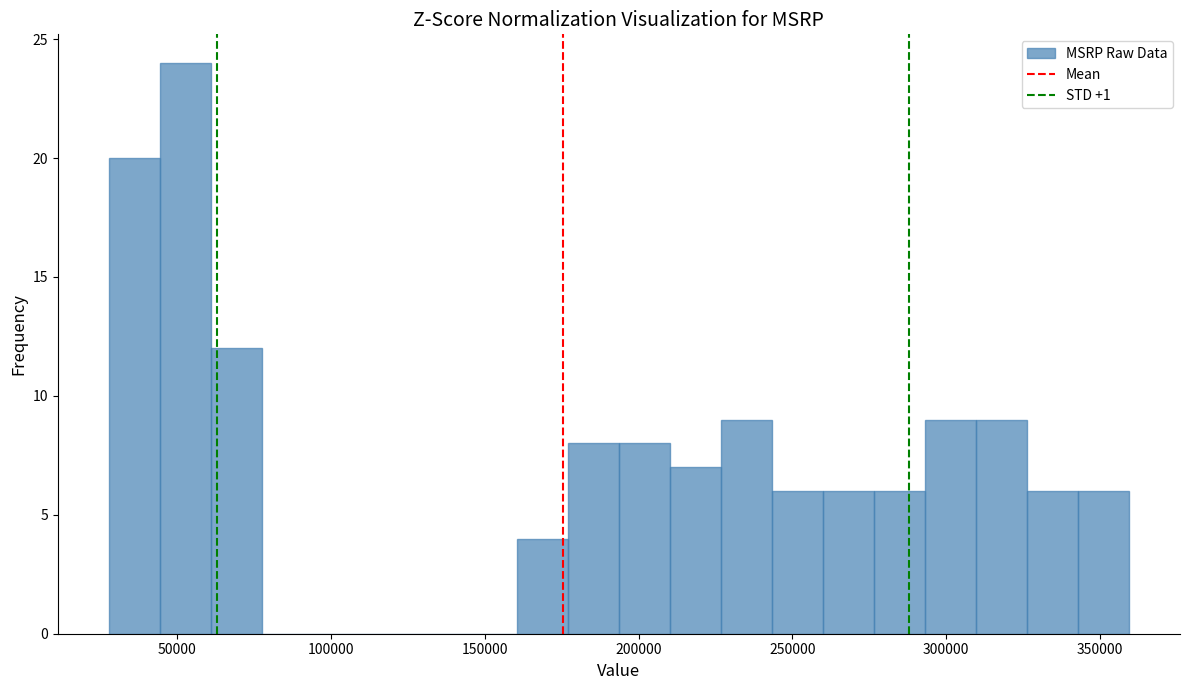

Around what value on the x-axis is the tallest bar? Give the approximate position of its centre, as read against the axis.

55000